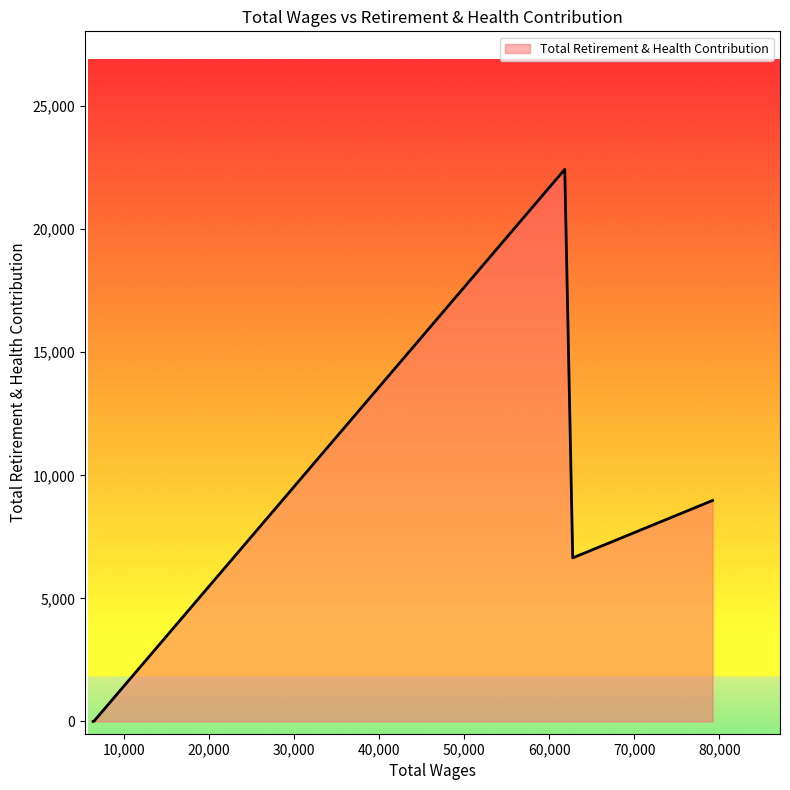

True or false: there are more than 2 points higher than both neighbors.

False